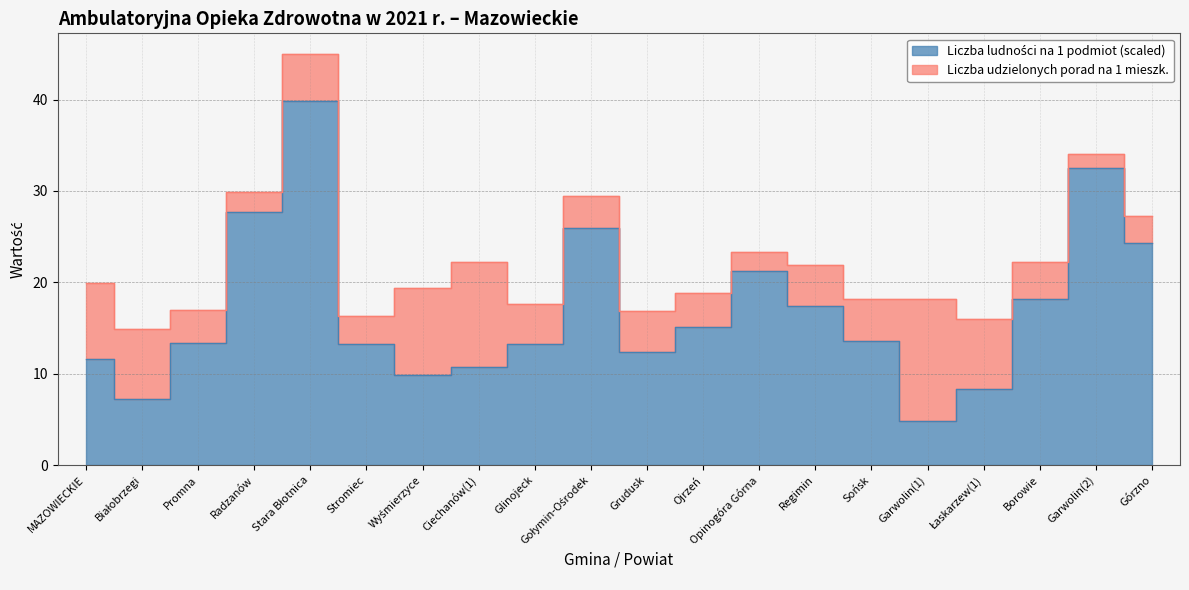

What position from the left is Stara Błotnica?

5